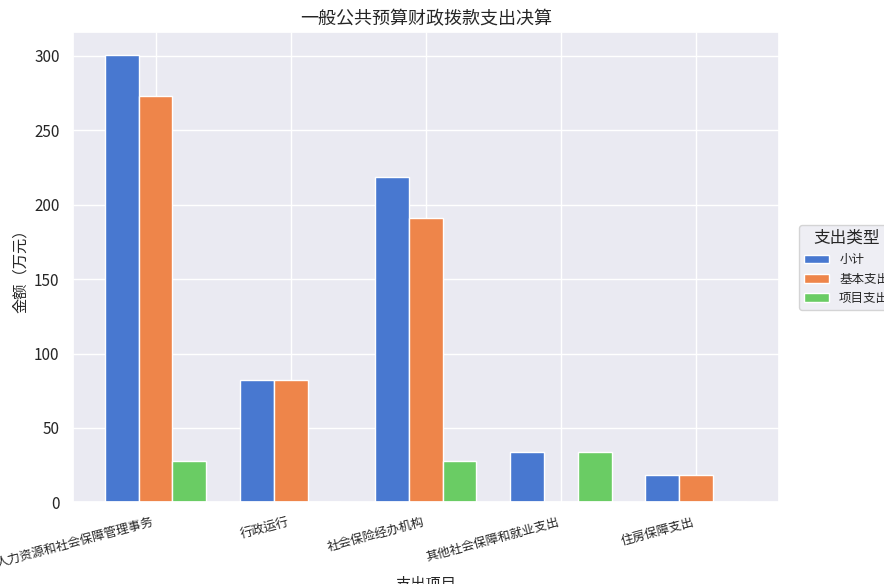

Which series changed the most between 行政运行 and 其他社会保障和就业支出?

基本支出